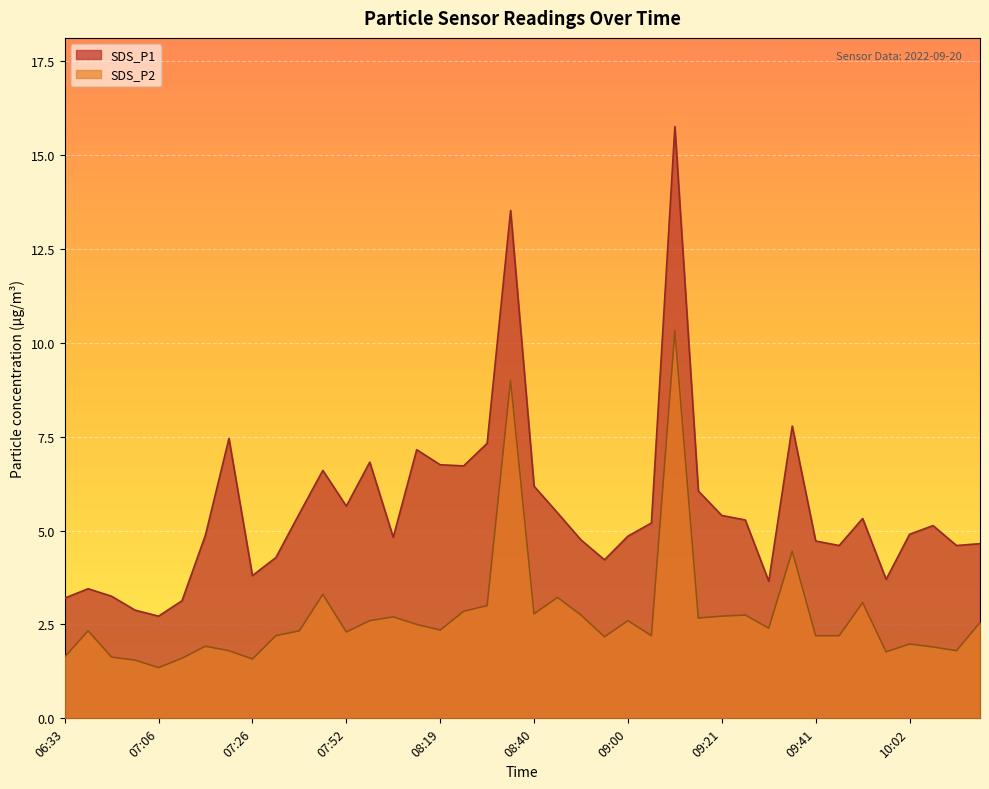

At how many categories does at least one series exceed 11?

2